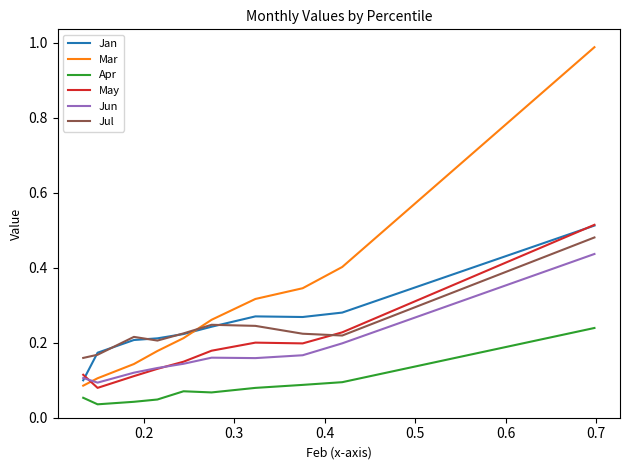

Which series has the largest total across all categories?

Mar